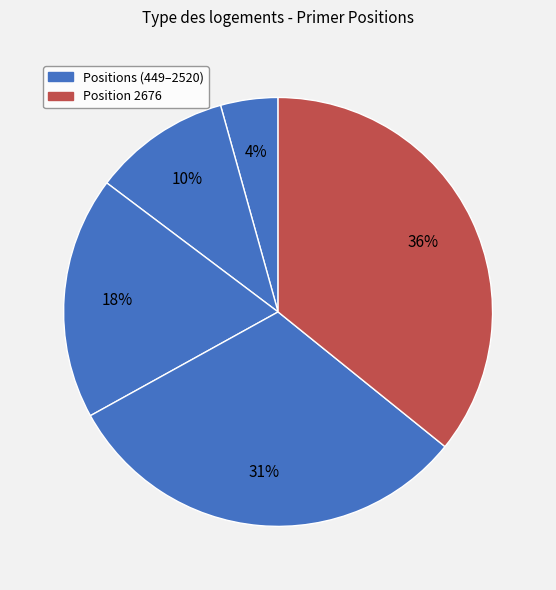

Count the number of slices in the pie.

5